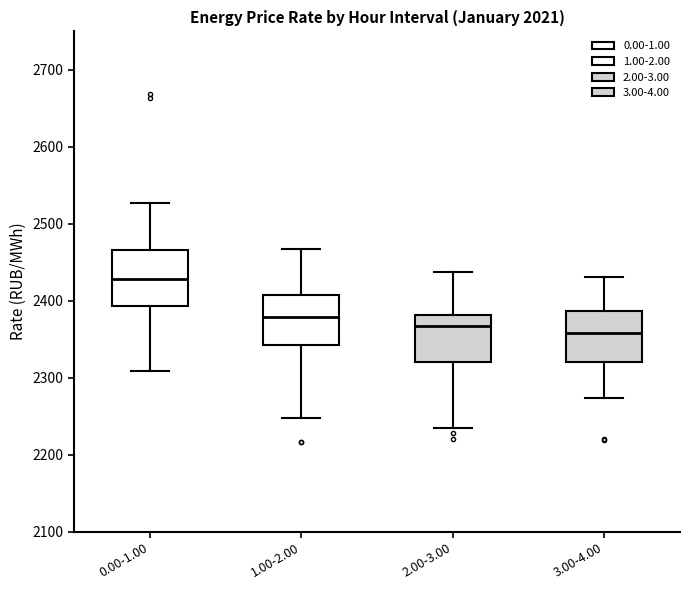

Reading left to right, transcribe this box plot: for each box, give where its median line is, the range the box spans, and where its two whiskers end, as read against the y-axis. The values are not printed on the chart, so give them approximately, as read against the axis.

0.00-1.00: median 2430, box 2390 to 2470, whiskers 2310 to 2530
1.00-2.00: median 2380, box 2340 to 2410, whiskers 2250 to 2470
2.00-3.00: median 2370, box 2320 to 2380, whiskers 2230 to 2440
3.00-4.00: median 2360, box 2320 to 2390, whiskers 2270 to 2430